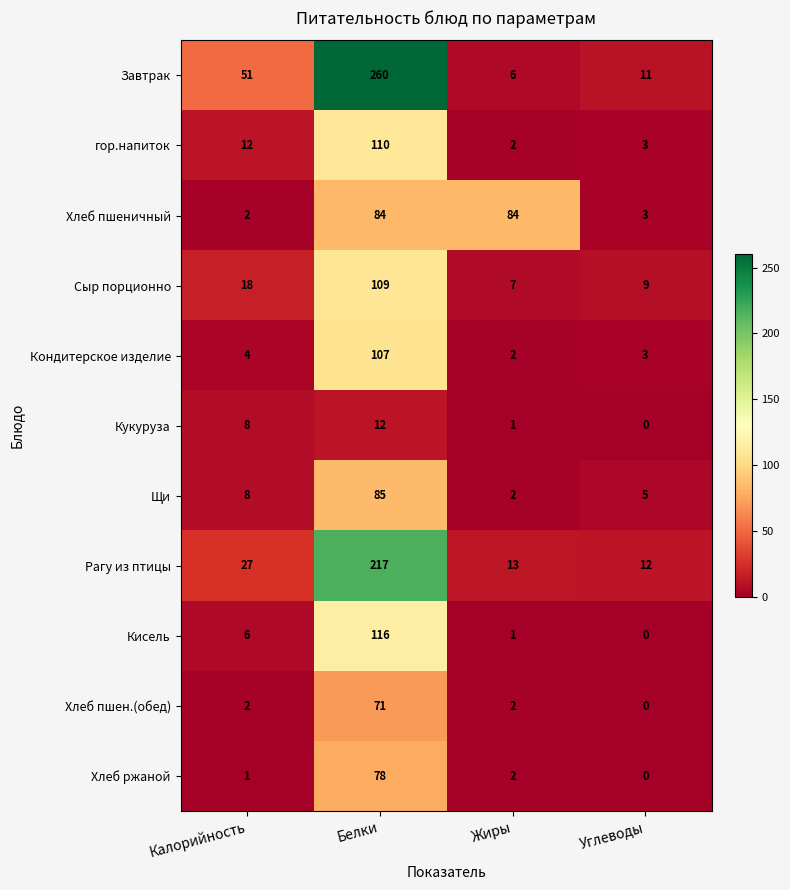

What is the lowest value of the Рагу из птицы series?

12